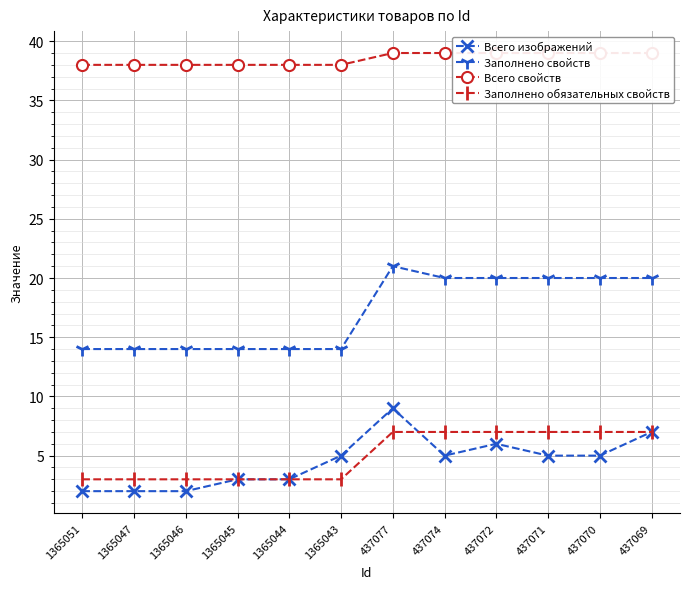

Count the Заполнено обязательных свойств values in the range 3 to 7.

12